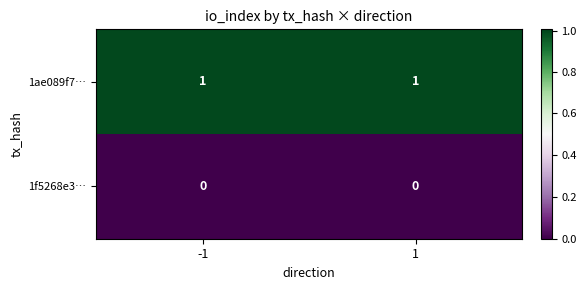

Reading left to right, extract all data points from this chart.

1ae089f7…: -1=1	1=1
1f5268e3…: -1=0	1=0